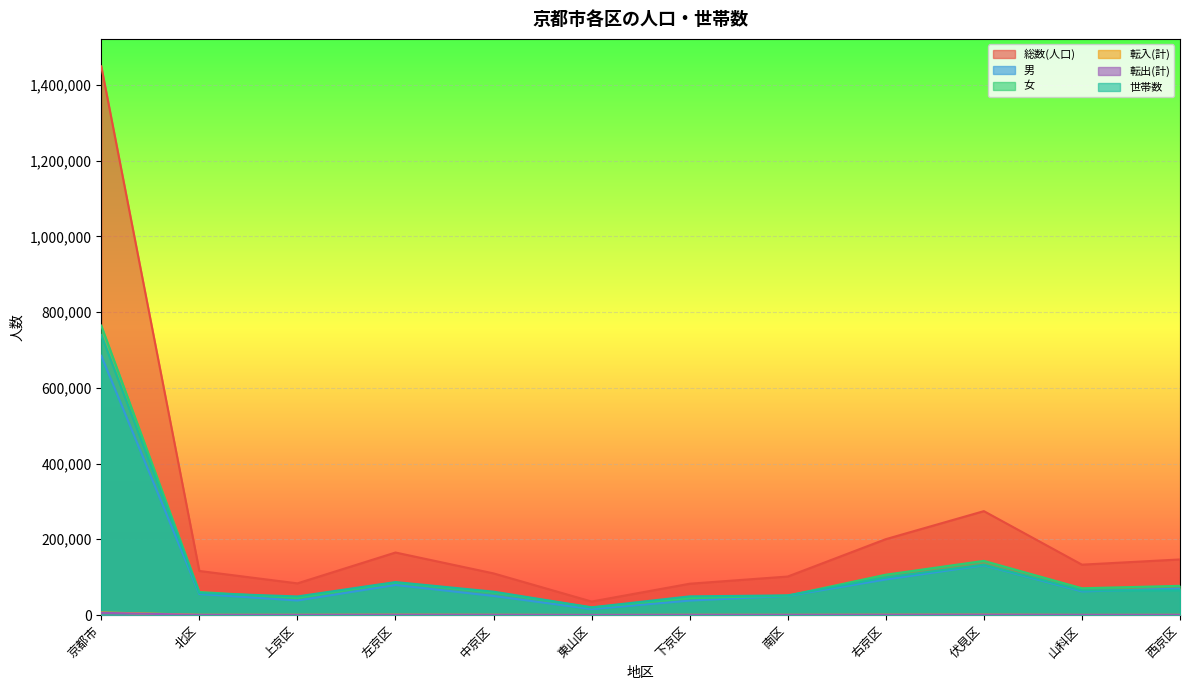

What position from the left is 北区?

2